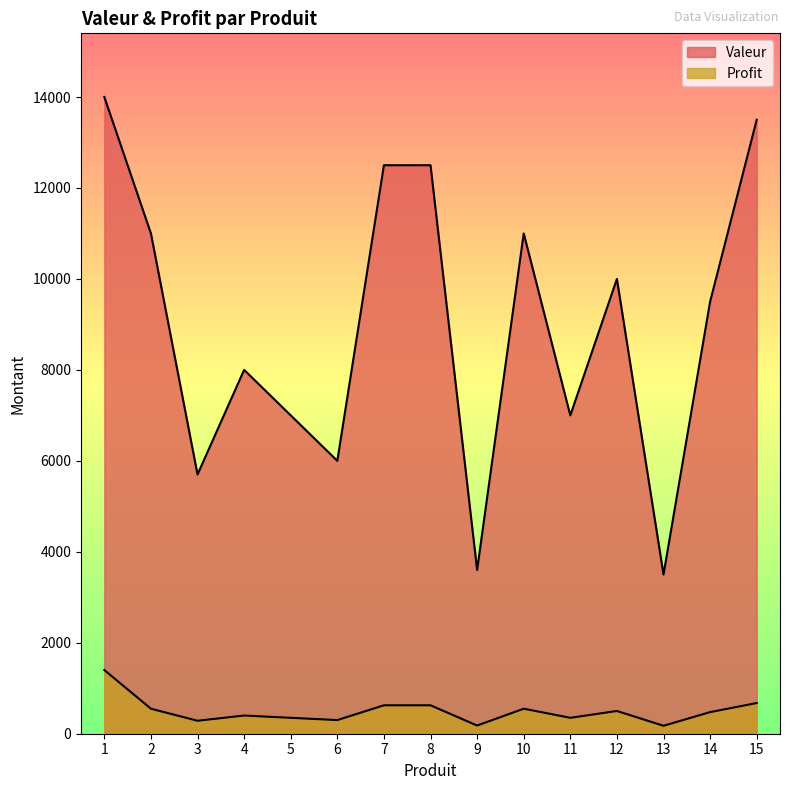

Does the chart have visible grid lines?

No